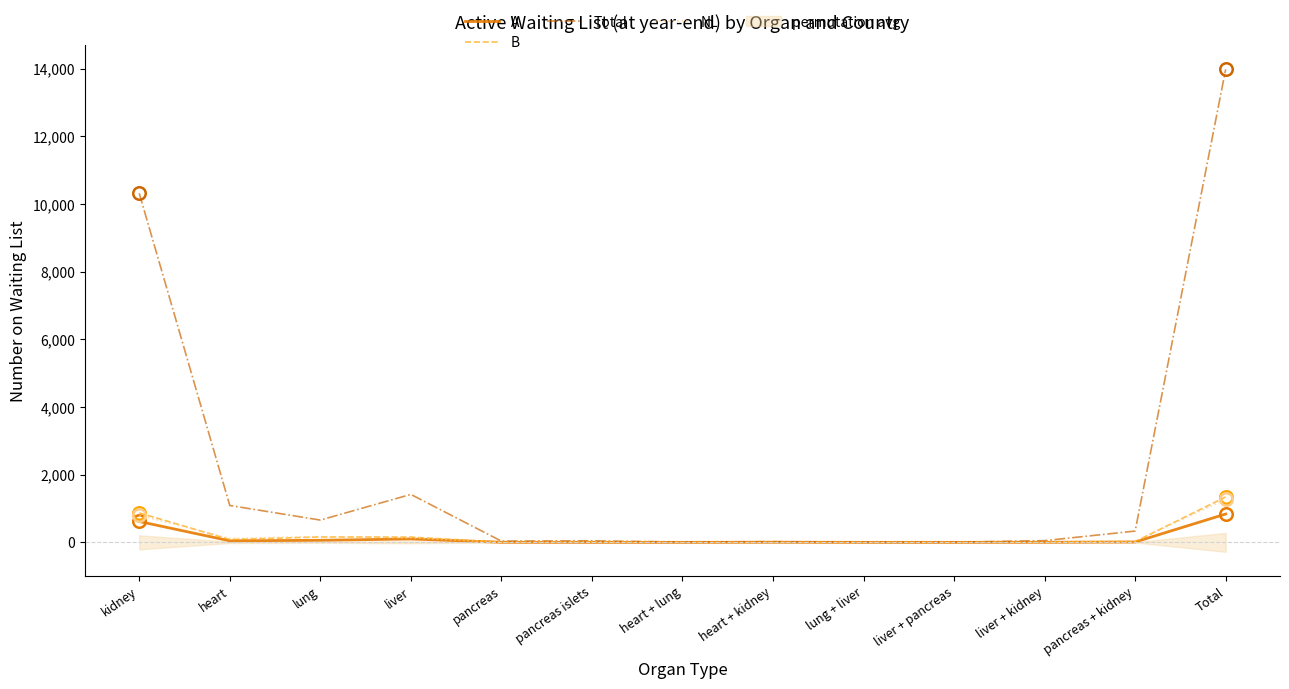

True or false: B has a value of 1 at lung + liver.

True